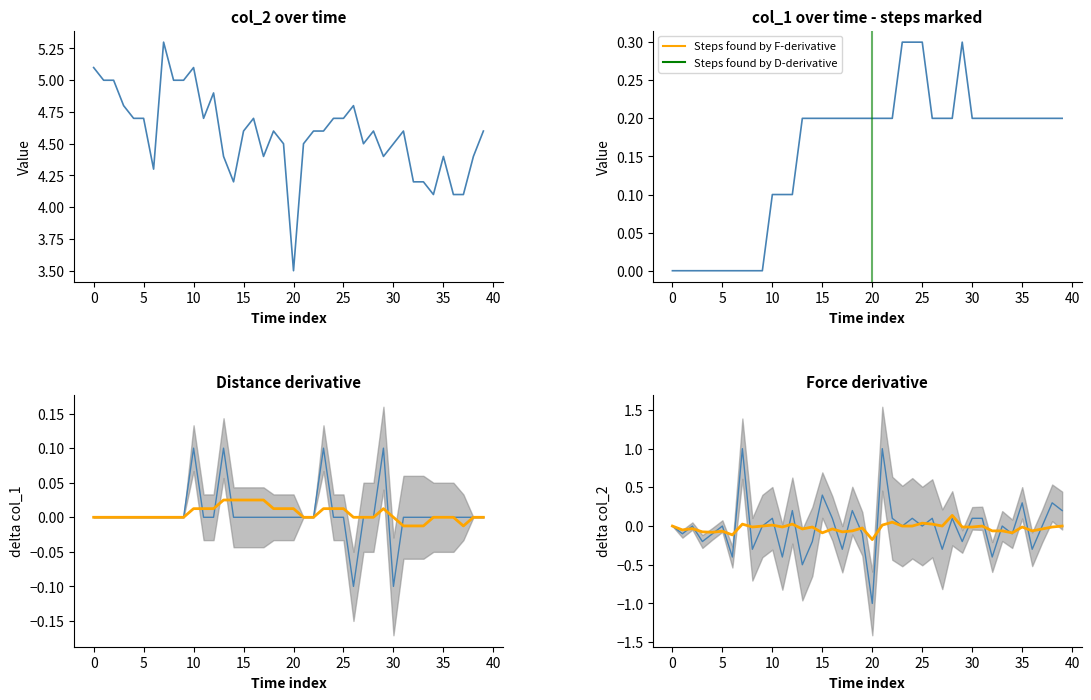

What position from the left is 8?

9